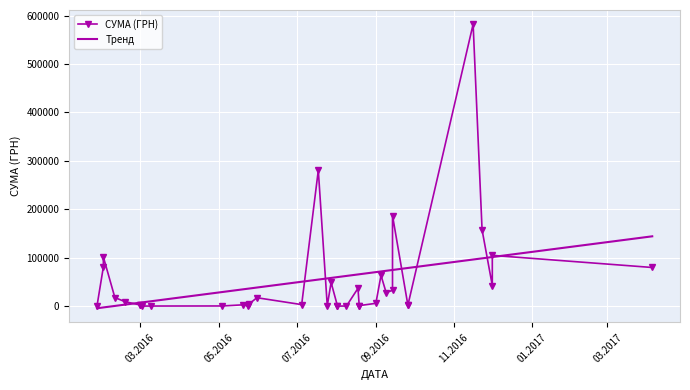

Read the СУМА (ГРН) value at 03.2016.

23.1